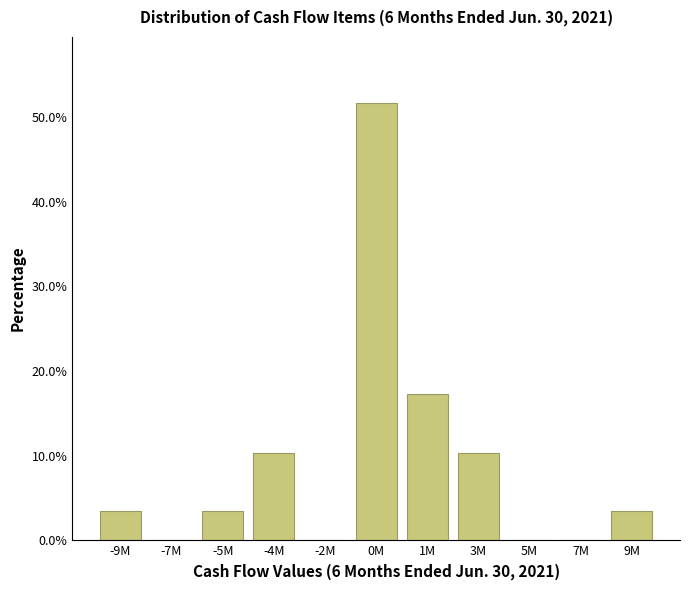

Reading left to right, what are all the values shown in this chart?

-9M=3.4	-7M=0.0	-5M=3.4	-4M=10.3	-2M=0.0	0M=51.7	1M=17.2	3M=10.3	5M=0.0	7M=0.0	9M=3.4